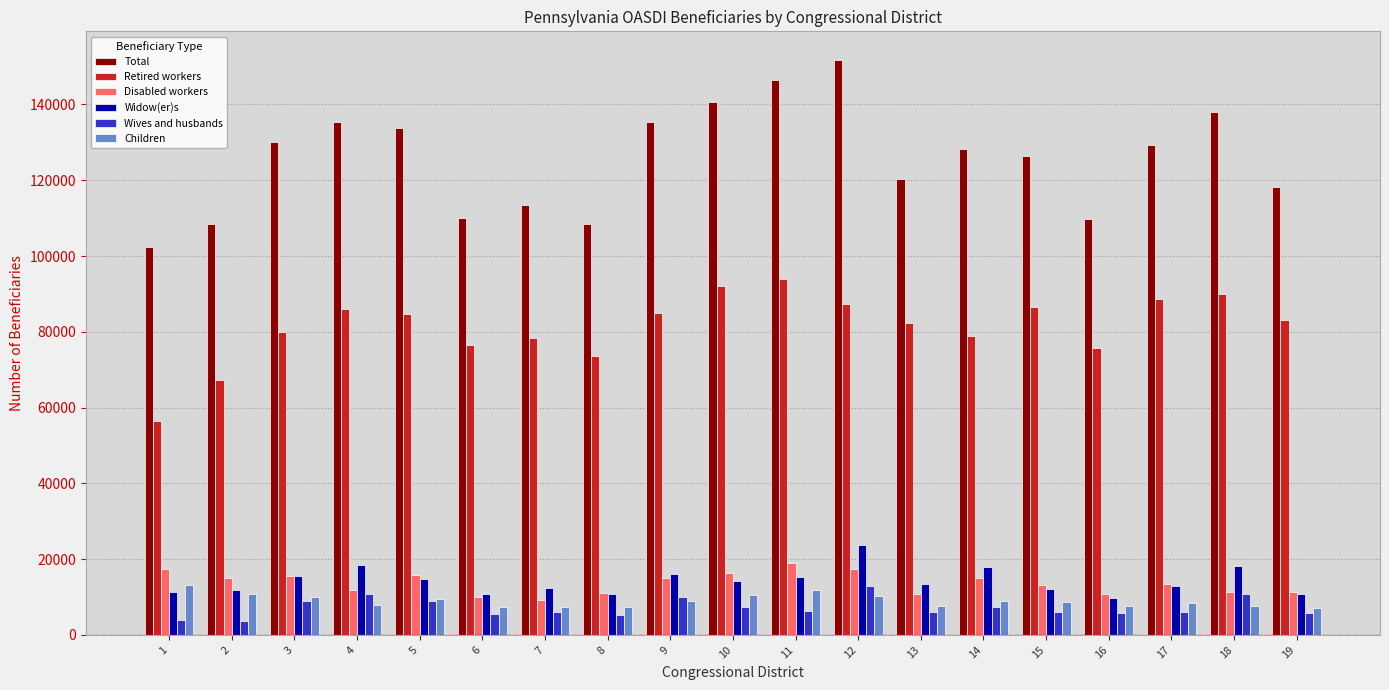

What is the difference between the Total values at 4 and 16?

25459